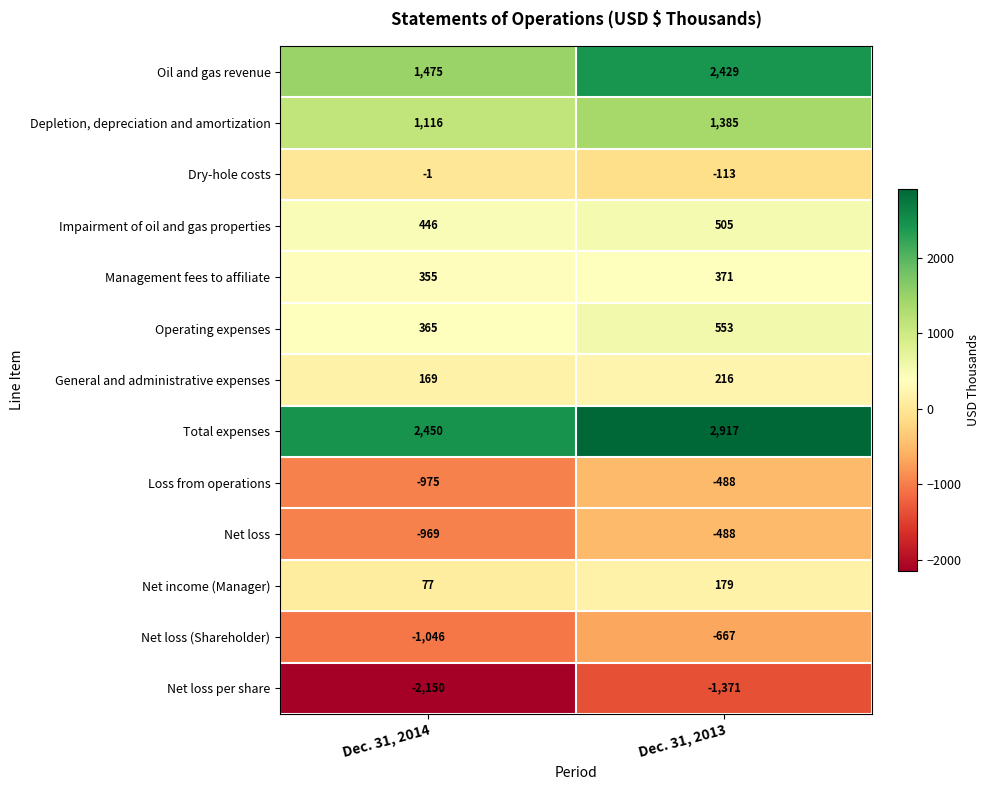

Rank the categories by Total expenses value from lowest to highest.

Dec. 31, 2014, Dec. 31, 2013